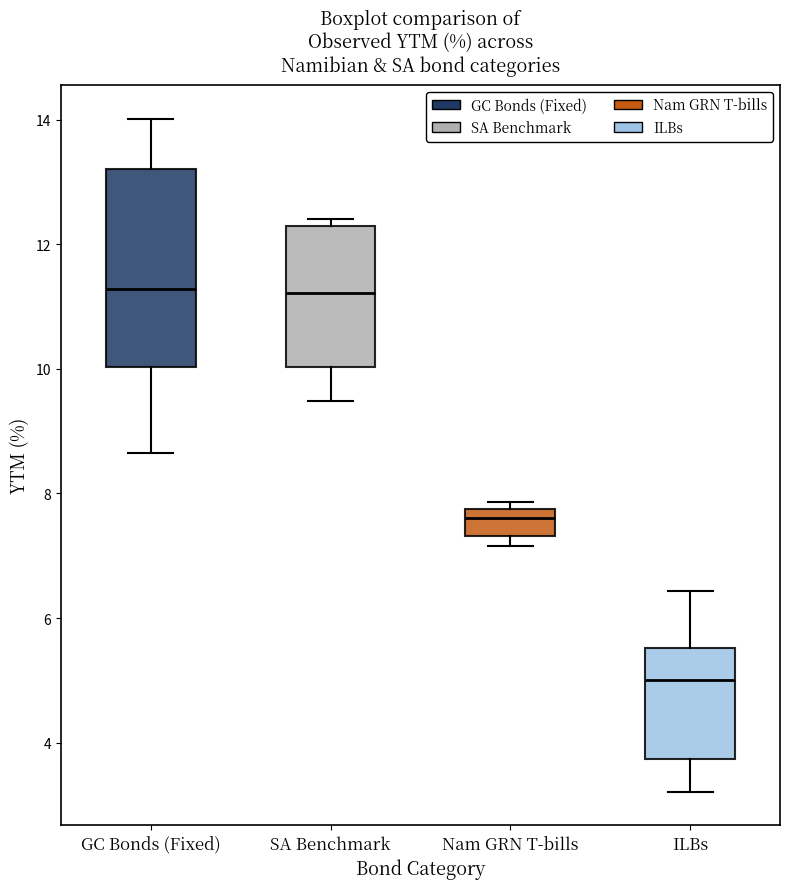

Where is the upper edge of the box for SA Benchmark on the y-axis? The values are not printed on the chart, so give them approximately, as read against the axis.

12.2